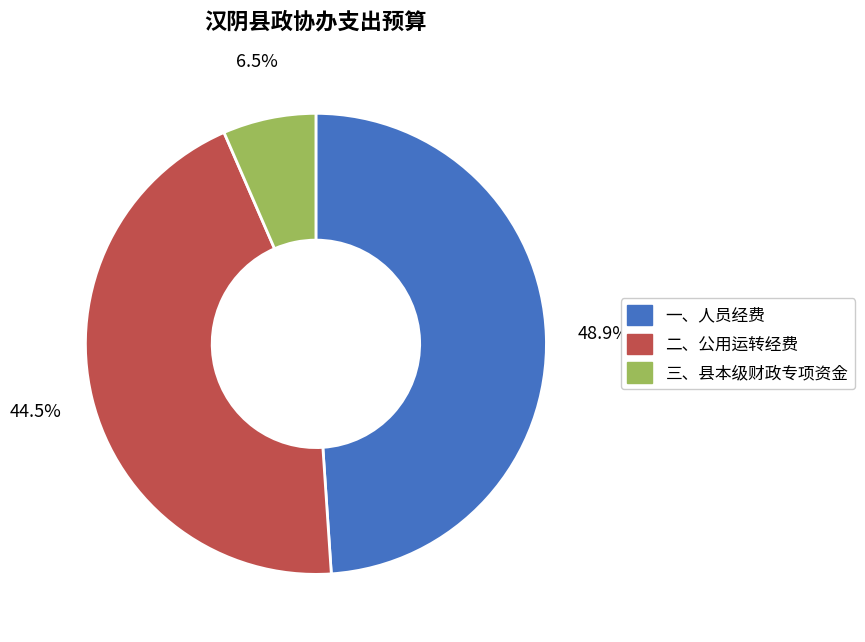

What is the largest slice in the pie chart?

一、人员经费